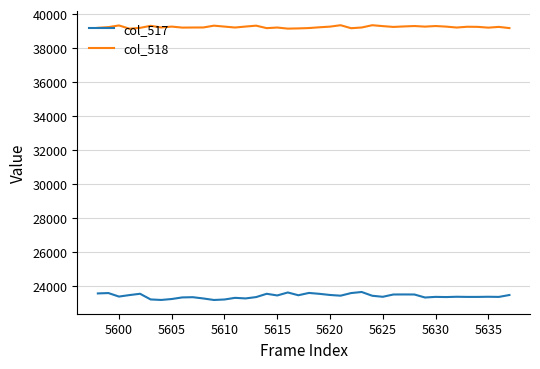

Count the number of data series in this chart.

2